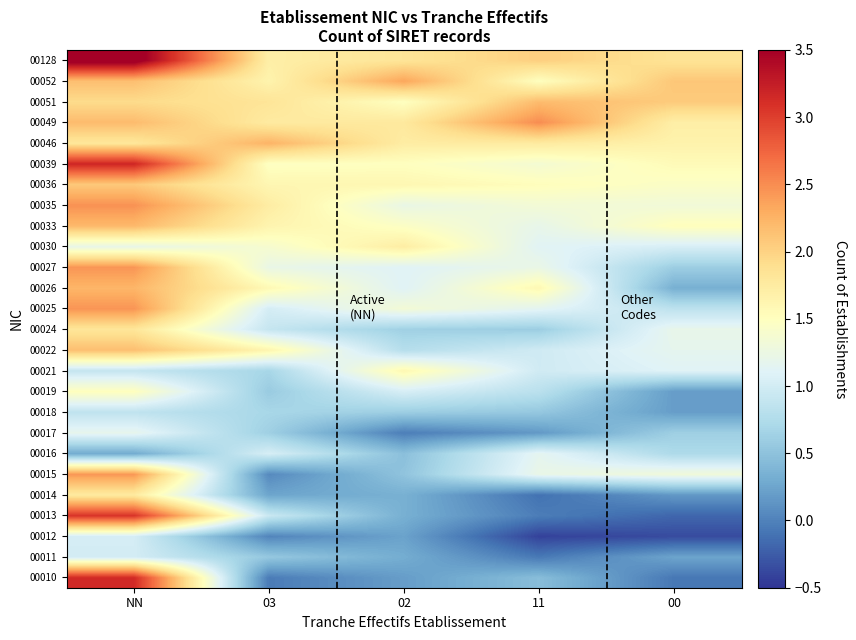

List the series in order of their peak value, highest first.

00128, 00039, 00010, 00013, 00049, 00035, 00025, 00027, 00015, 00052, 00046, 00026, 00033, 00051, 00022, 00036, 00024, 00014, 00030, 00021, 00019, 00017, 00016, 00012, 00011, 00018